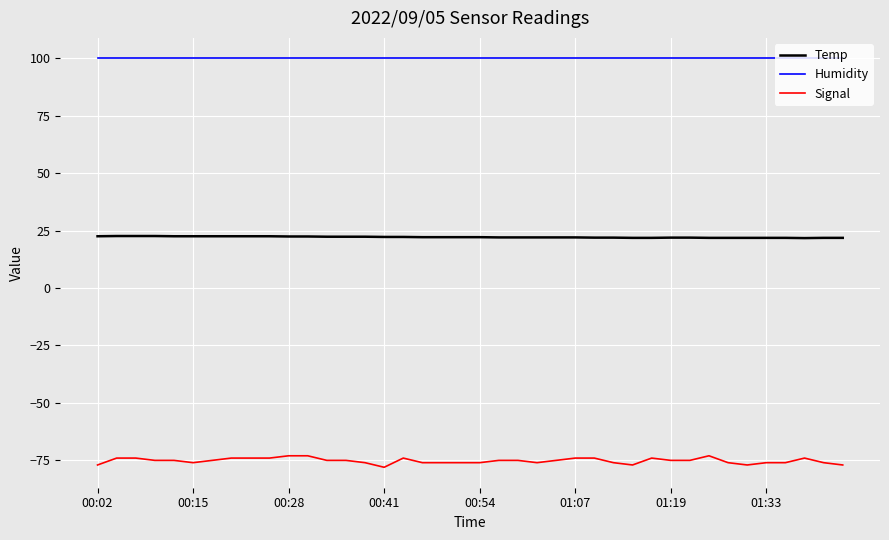

What is the sum of all Temp values?

885.3